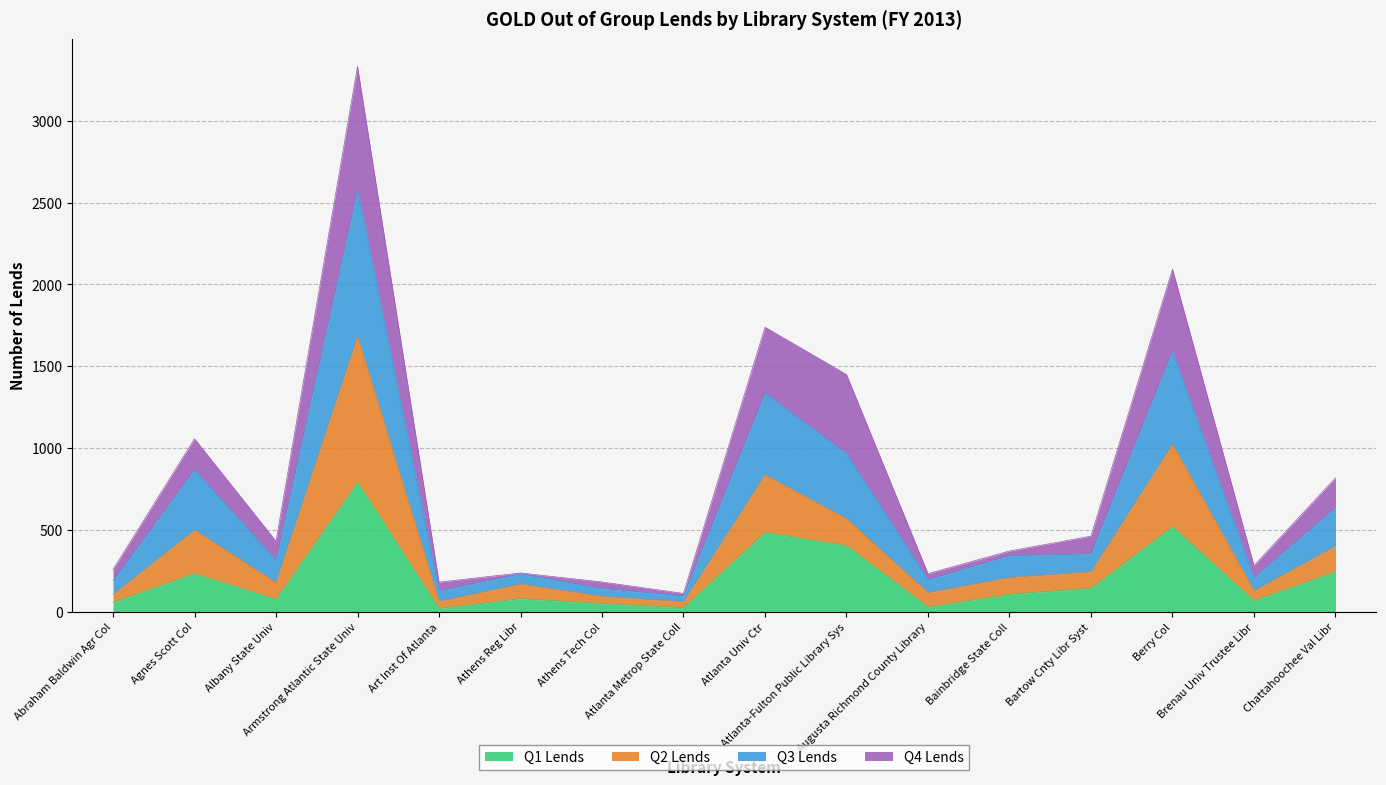

Which has a higher value, Atlanta Univ Ctr or Augusta Richmond County Library?

Atlanta Univ Ctr